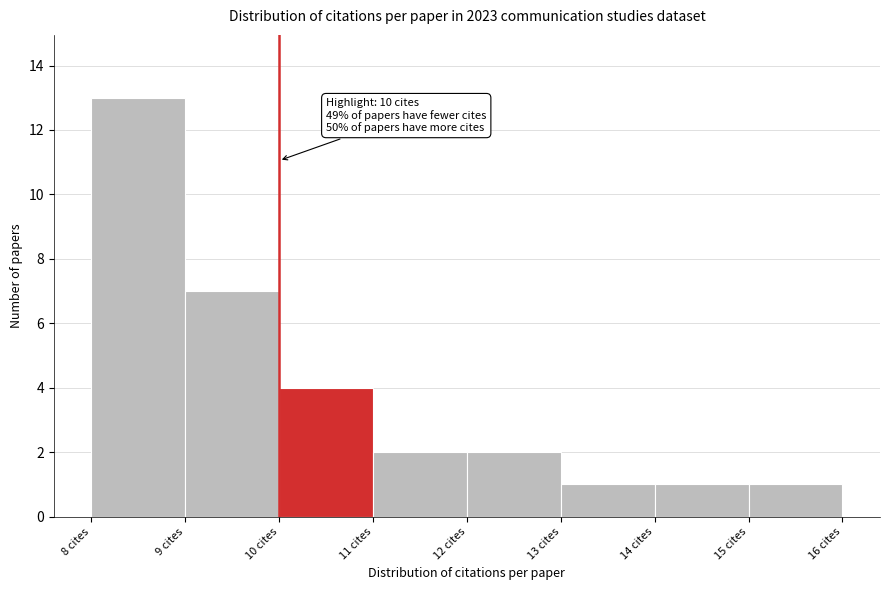

Over which range of the x-axis is the bar tallest?

8 to 9